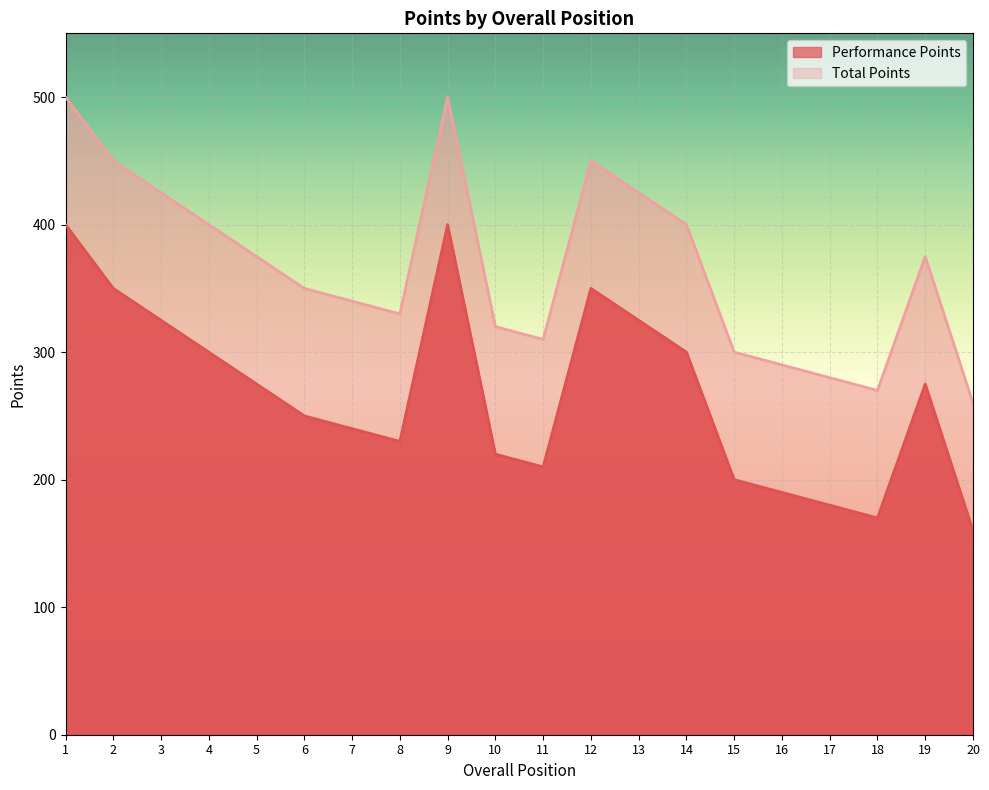

True or false: Total Points and Performance Points intersect in this chart.

False